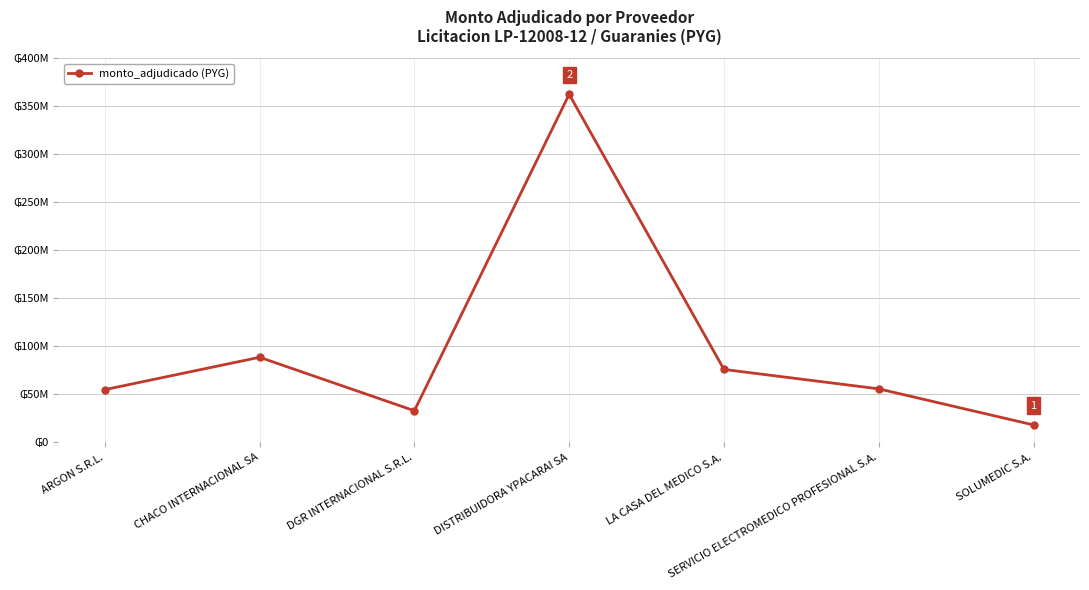

What is the ratio of the value at SOLUMEDIC S.A. to the value at DGR INTERNACIONAL S.R.L.?

0.6